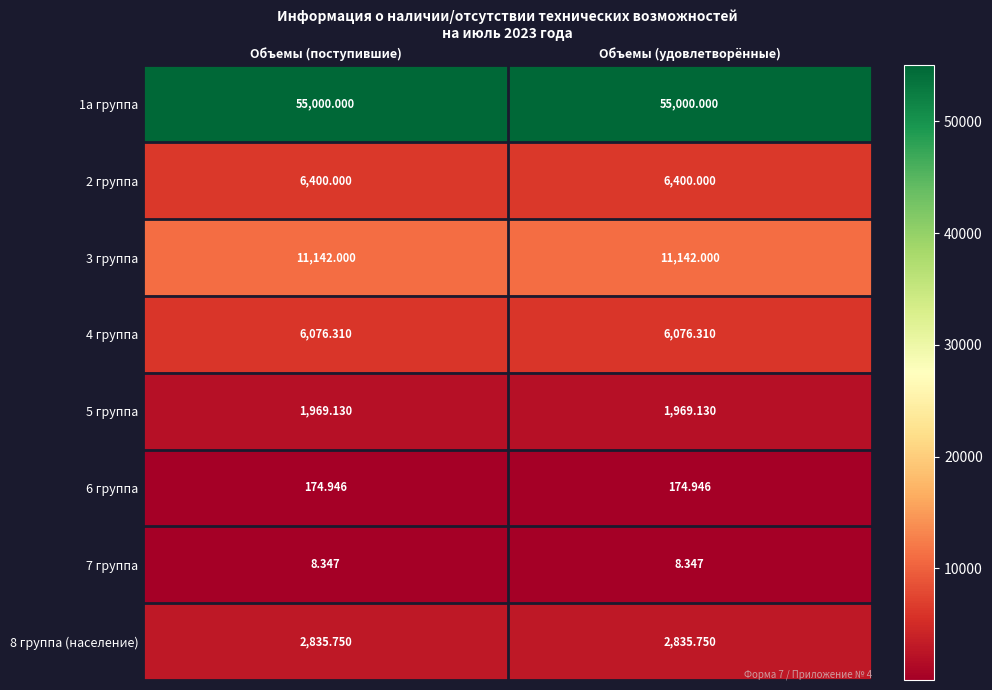

Is the value of 8 группа (население) at Объемы (удовлетворённые) greater than the value of 4 группа at Объемы (удовлетворённые)?

No